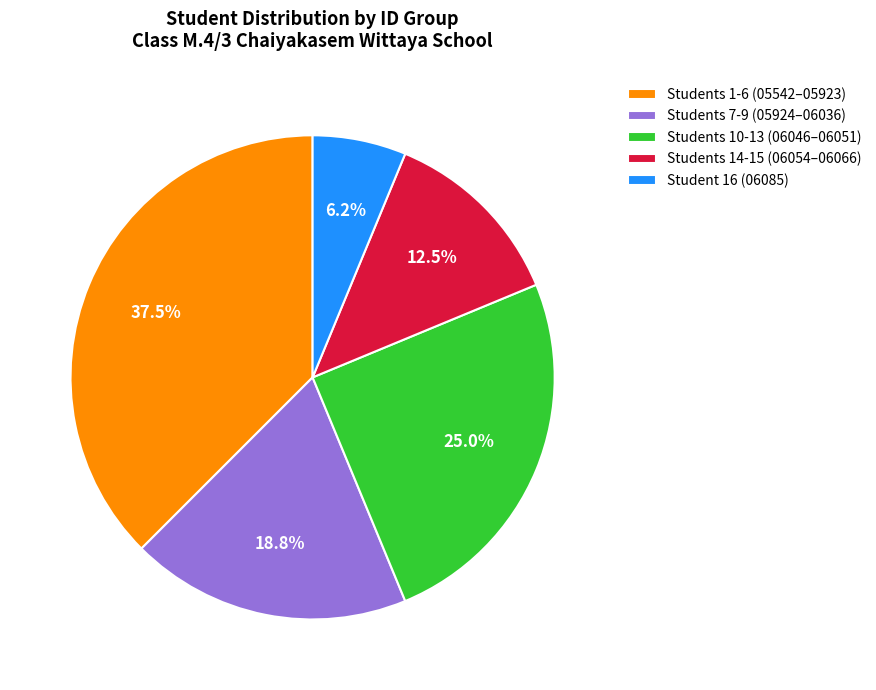

What is the total percentage of Students 1-6 (05542–05923) and Students 14-15 (06054–06066)?

50.0%